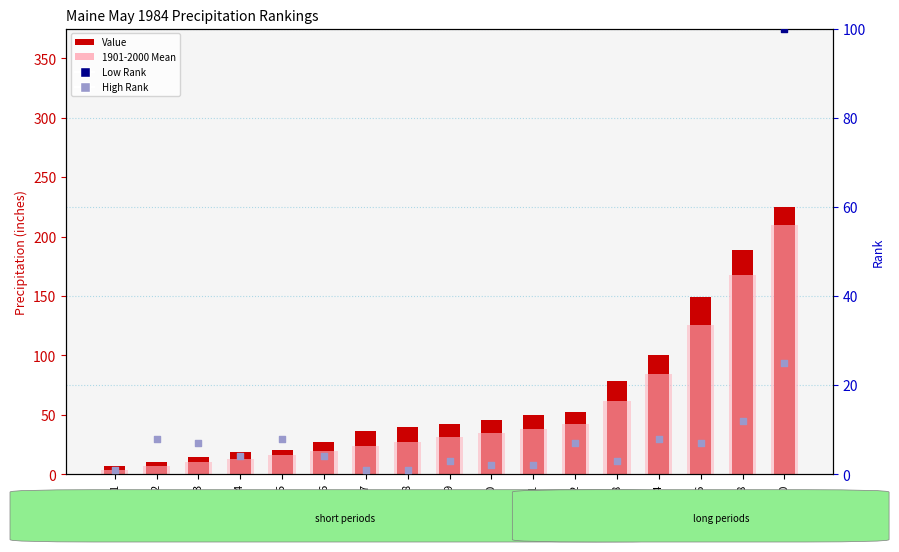

Which series reaches the maximum Y coordinate?

Value